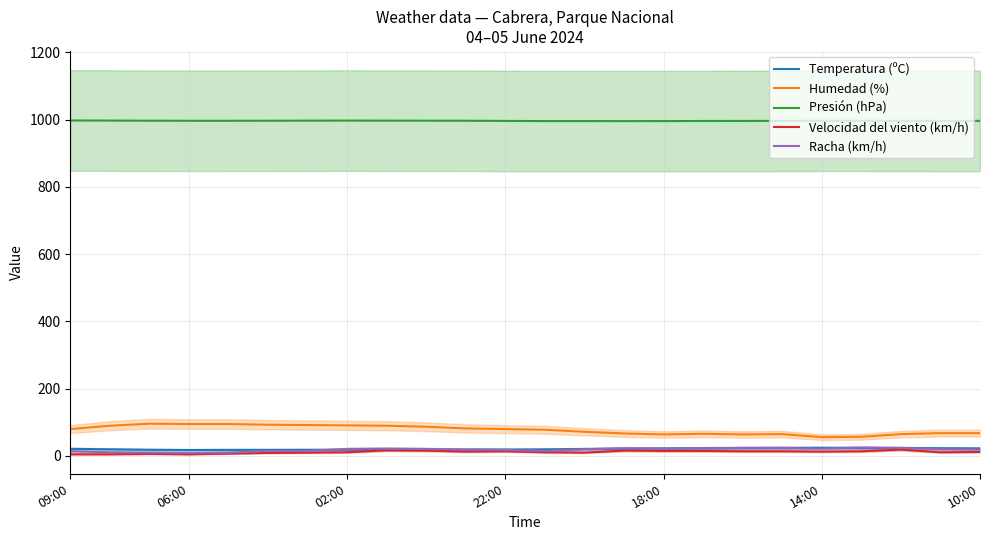

List the series in order of their peak value, lowest first.

Velocidad del viento (km/h), Temperatura (ºC), Racha (km/h), Humedad (%), Presión (hPa)